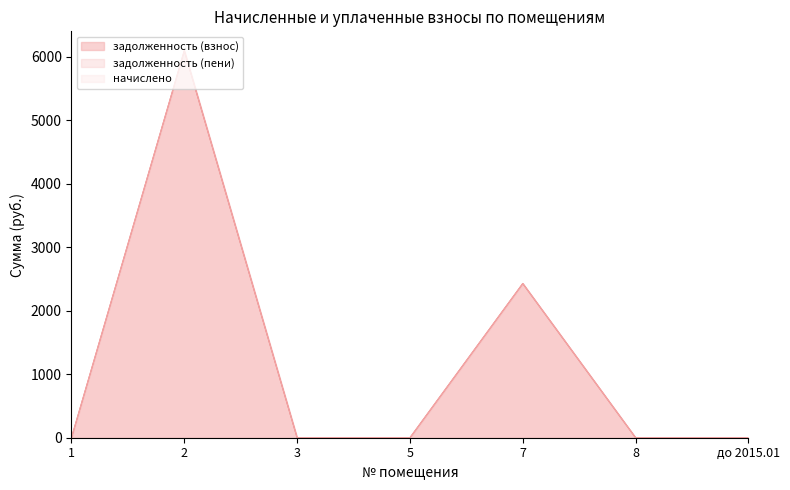

Which series has the largest total across all categories?

задолженность (взнос)